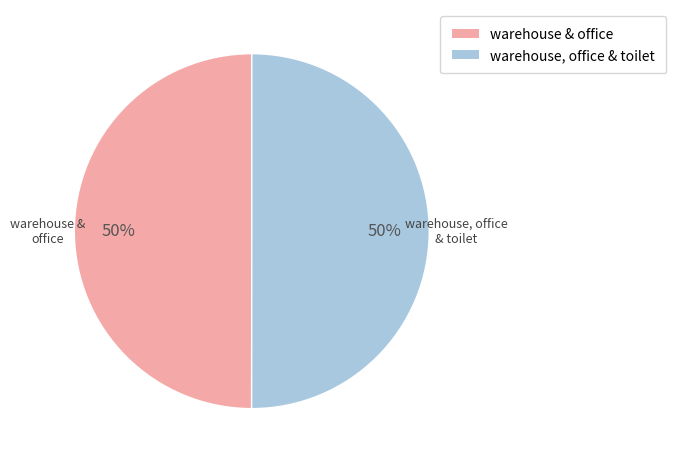

Approximately how many times larger is the value at warehouse & office compared to warehouse, office & toilet?

1.0